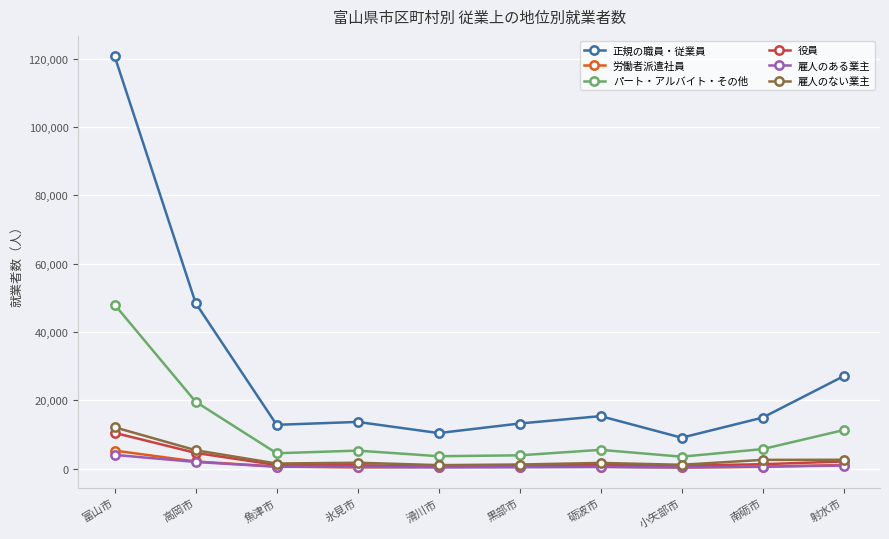

Is this an area chart (filled region under the line)?

No